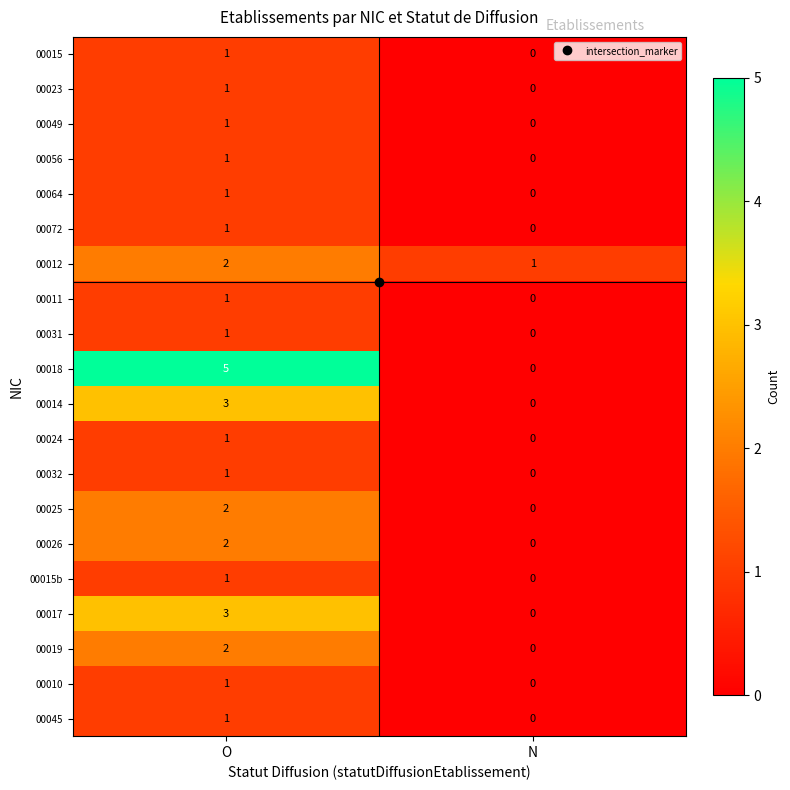

The value of 00015b at N is -1. True or false?

False